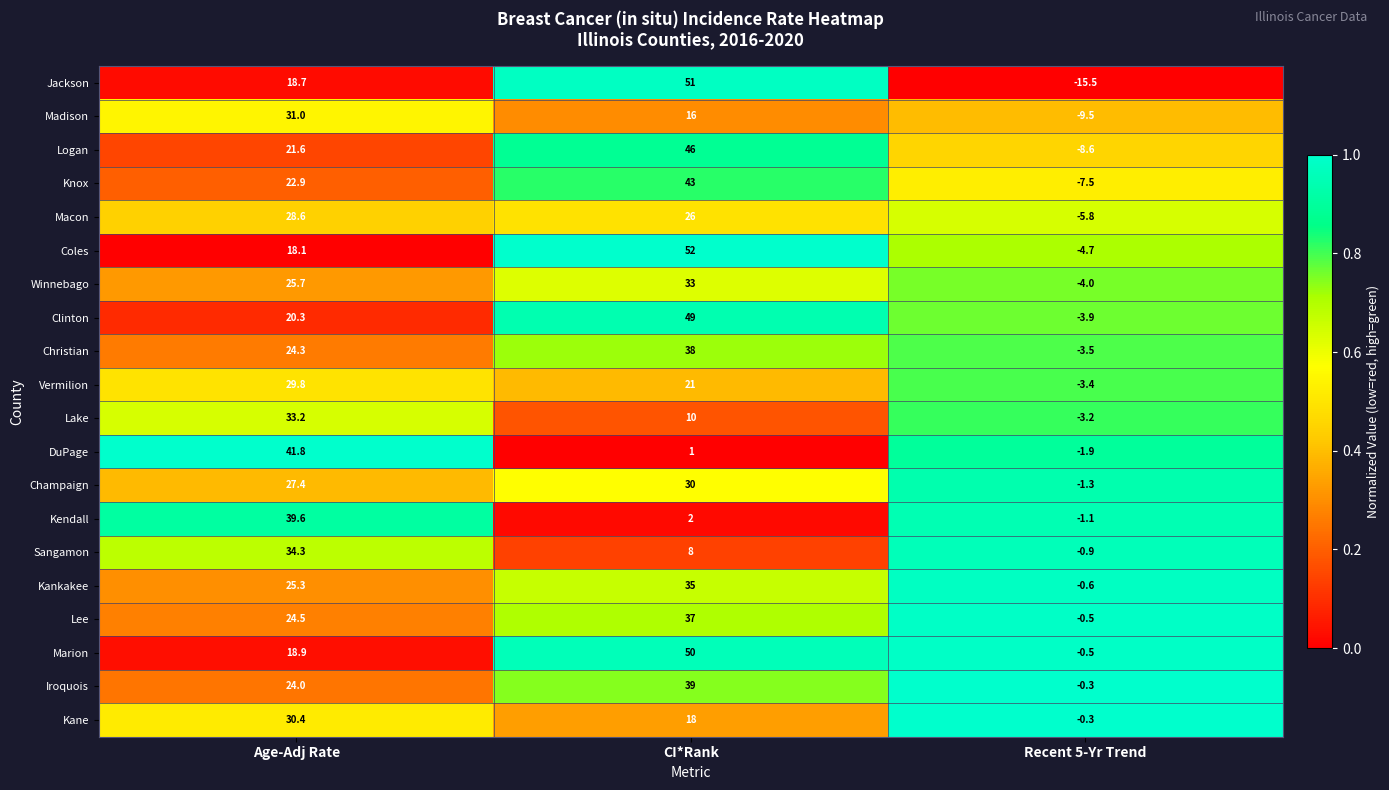

At which category is the sum across all series the highest?

CI*Rank